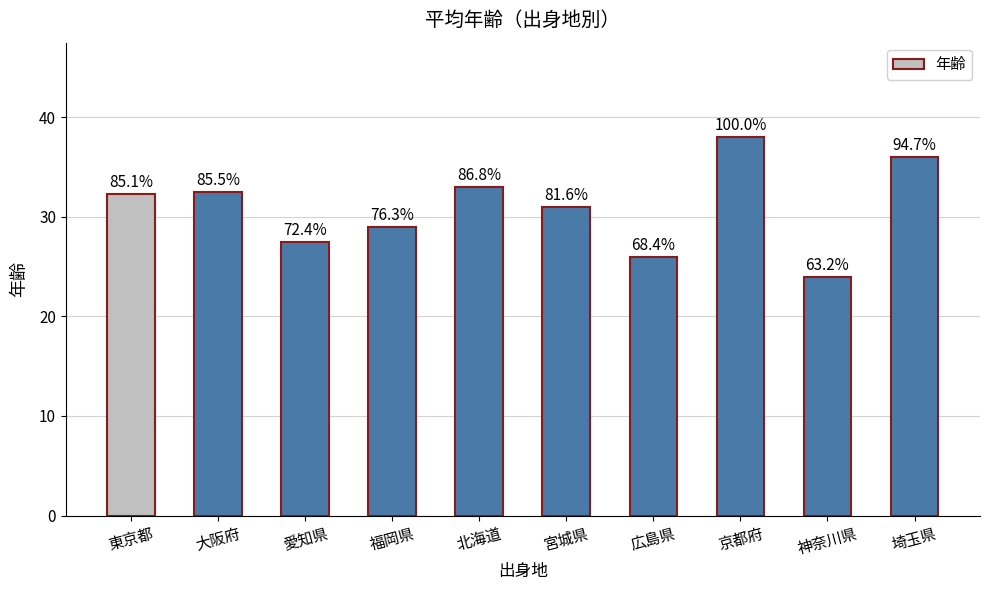

The chart shows a value of 53.5 at 埼玉県. True or false?

False